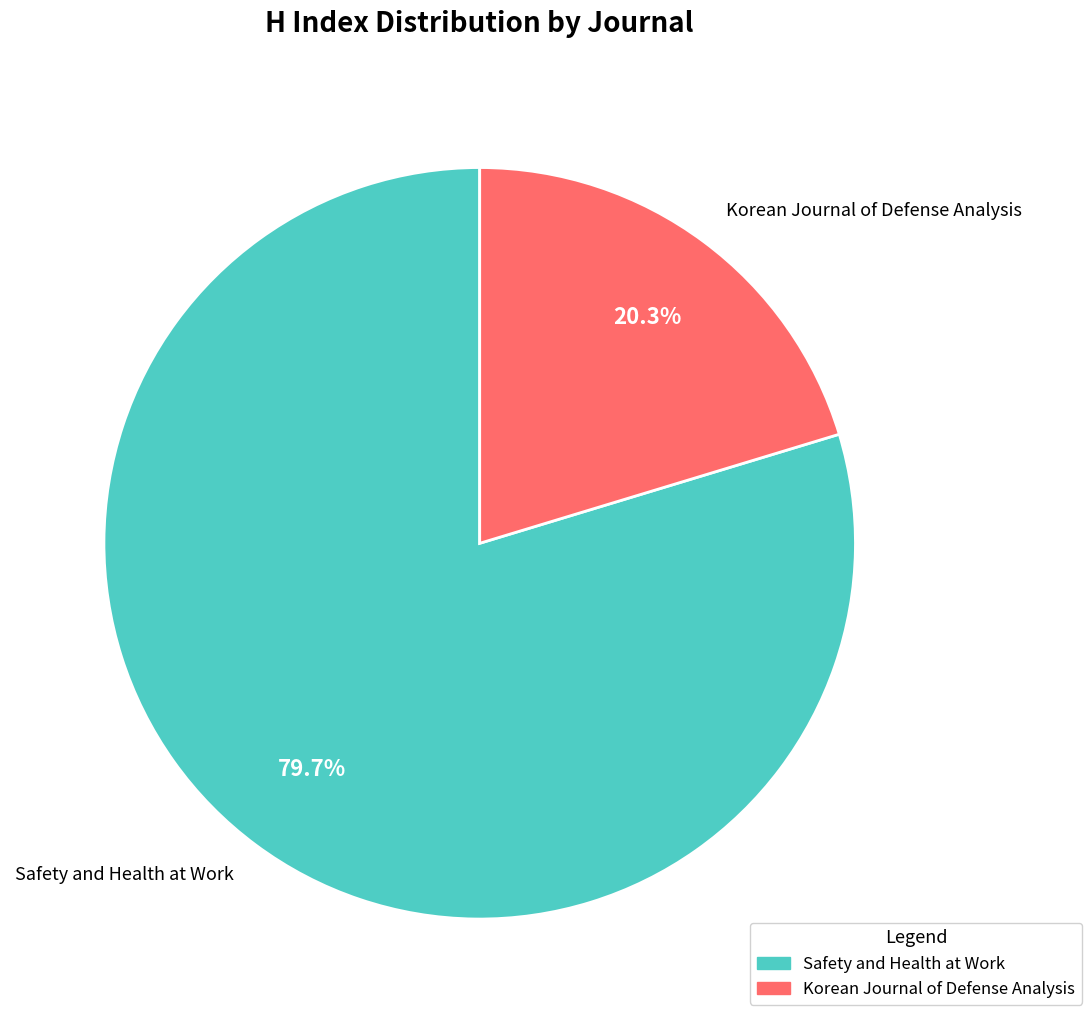

True or false: Korean Journal of Defense Analysis accounts for 27% of the total.

False